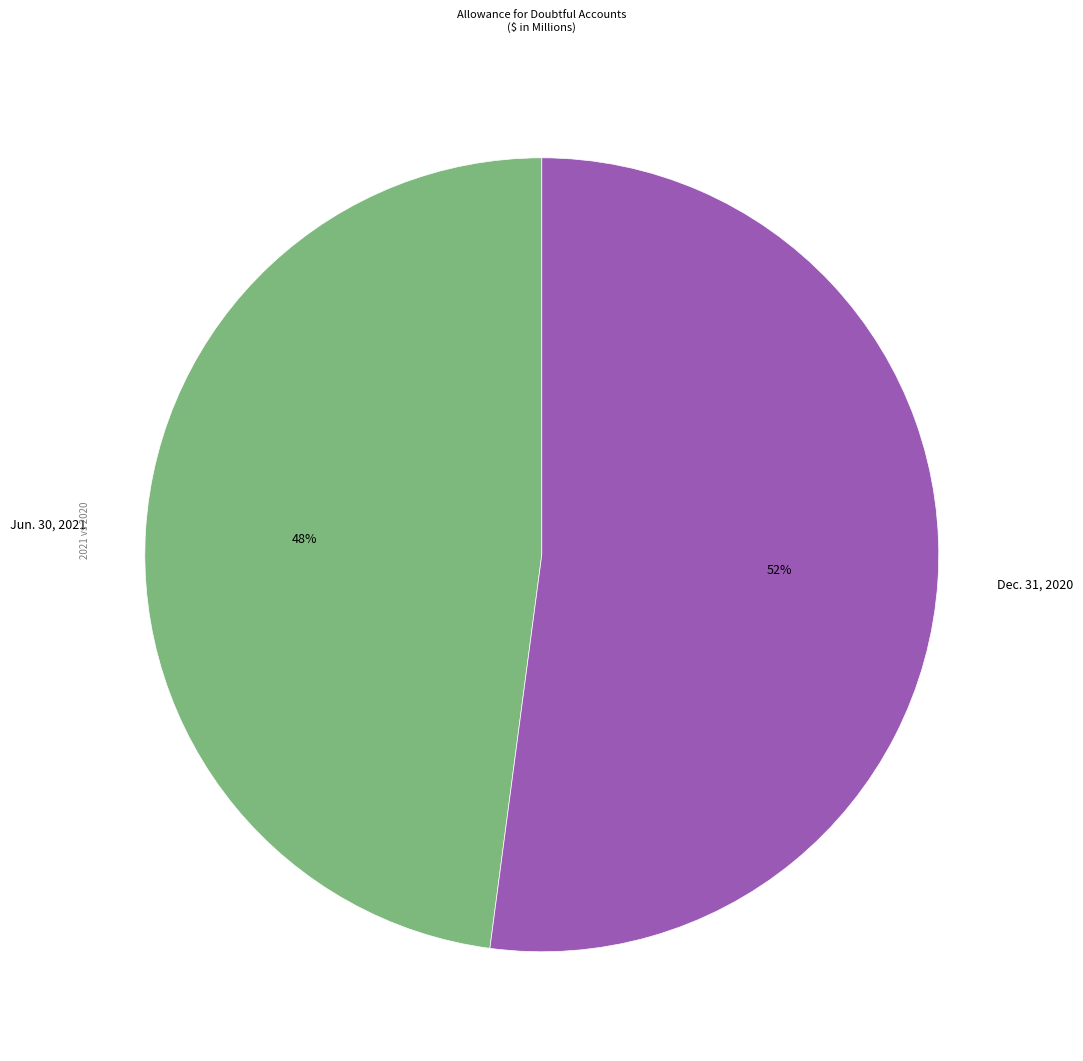

Does Jun. 30, 2021 represent more than half of the total?

No